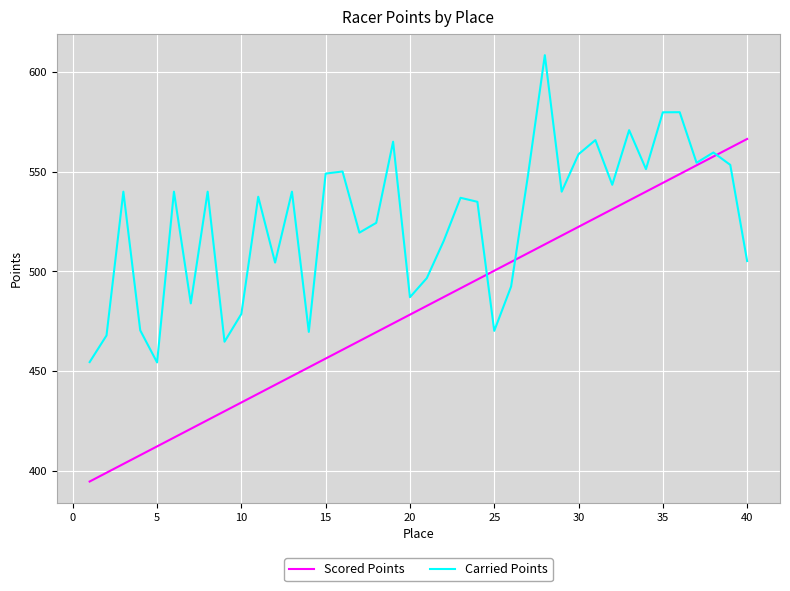

List the series in order of their peak value, highest first.

Carried Points, Scored Points